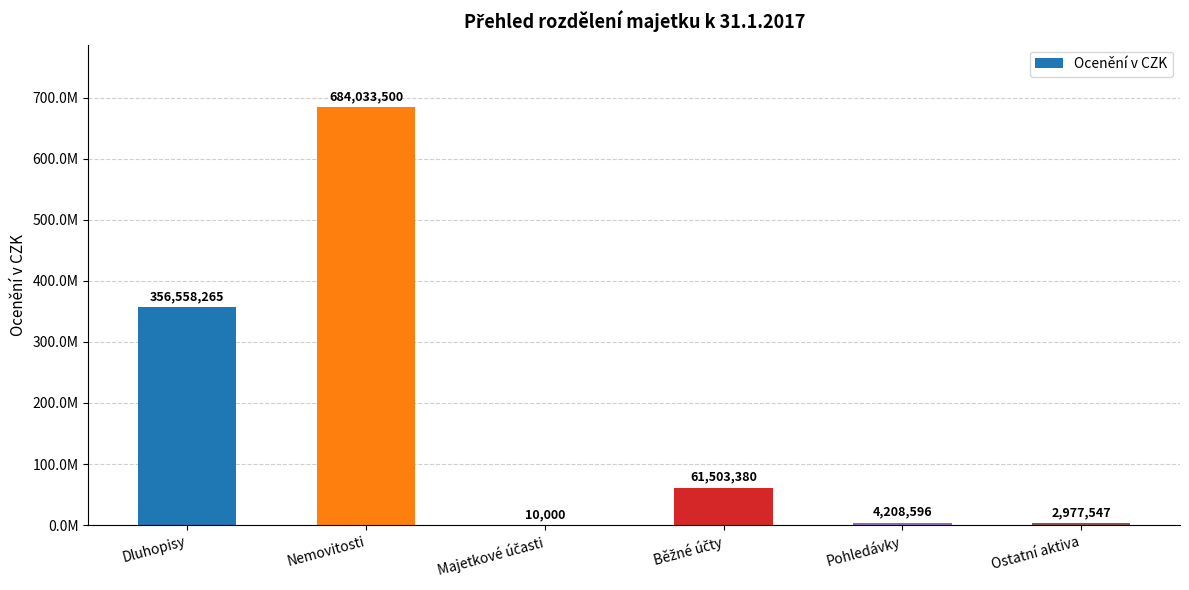

Which has a higher value, Majetkové účasti or Pohledávky?

Pohledávky